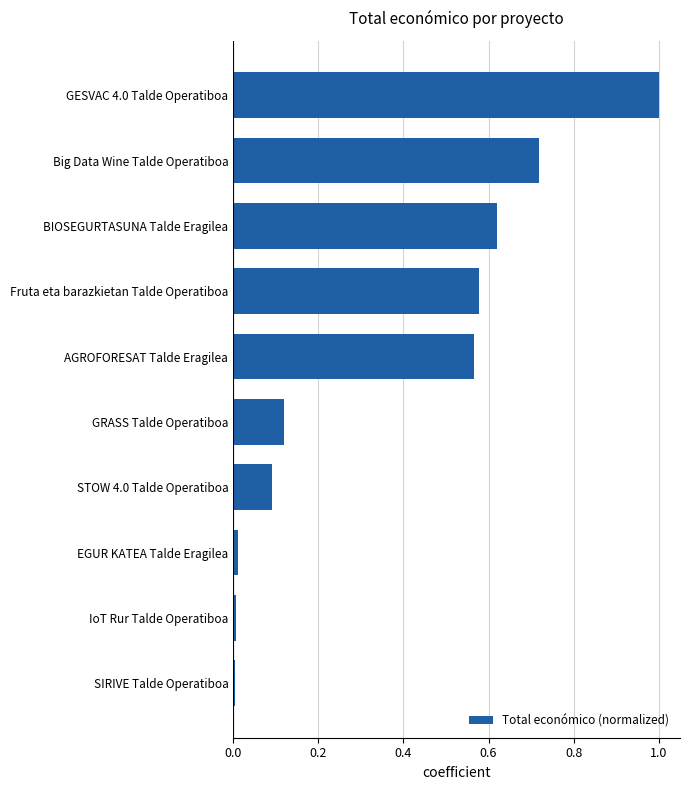

What is the difference between the values at Fruta eta barazkietan Talde Operatiboa and GRASS Talde Operatiboa?

0.5